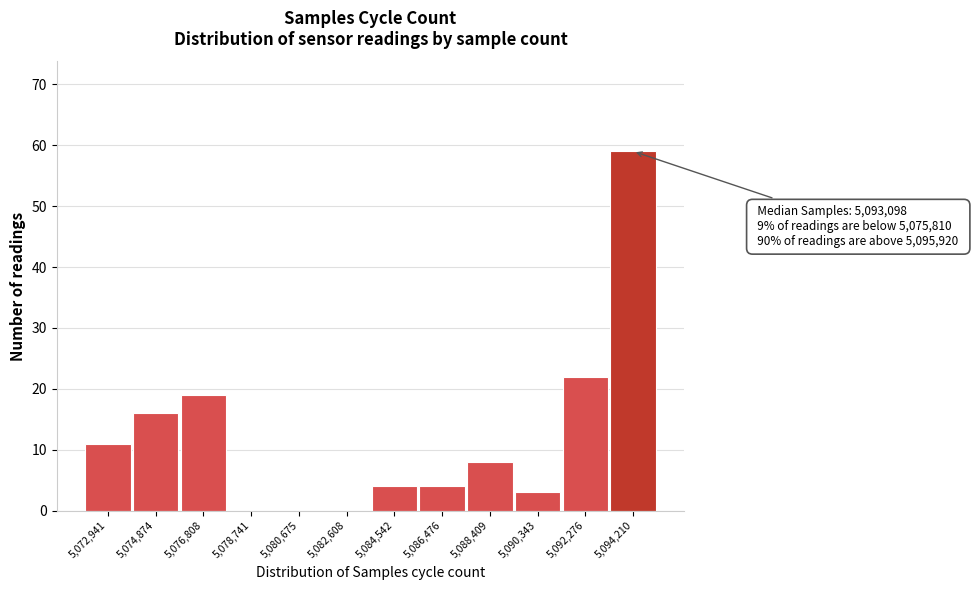

Reading left to right, list all the values displayed in this chart.

5,072,941=11	5,074,874=16	5,076,808=19	5,078,741=0	5,080,675=0	5,082,608=0	5,084,542=4	5,086,476=4	5,088,409=8	5,090,343=3	5,092,276=22	5,094,210=59